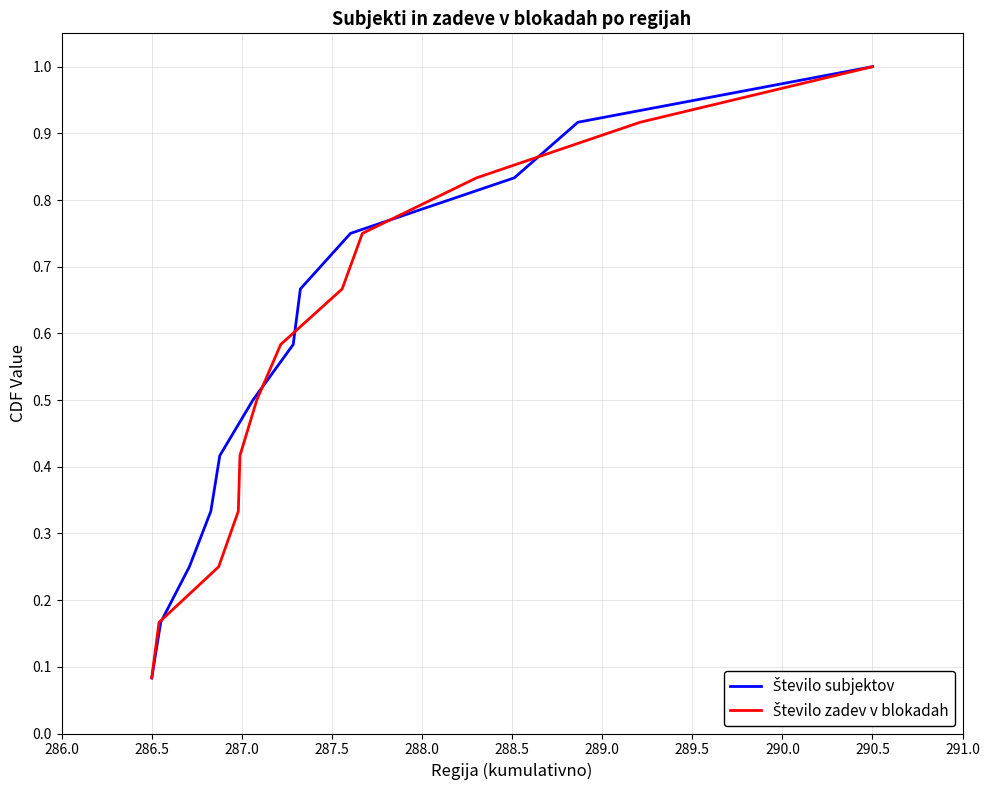

What is the difference between the maximum and minimum values in the Število zadev v blokadah series?

0.9